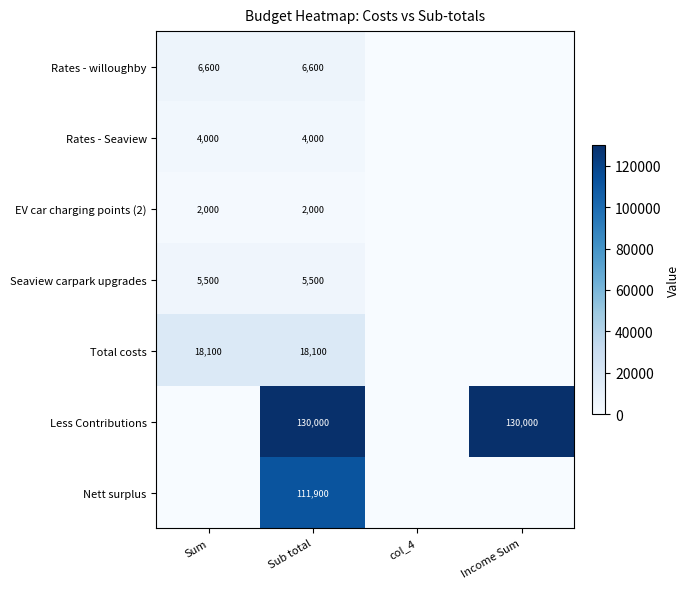

Is it true that Rates - willoughby equals 4036 at Sum?

False